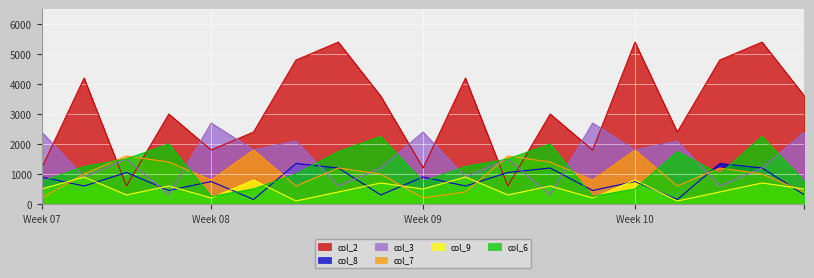

True or false: col_8 and col_2 cross at least once.

True